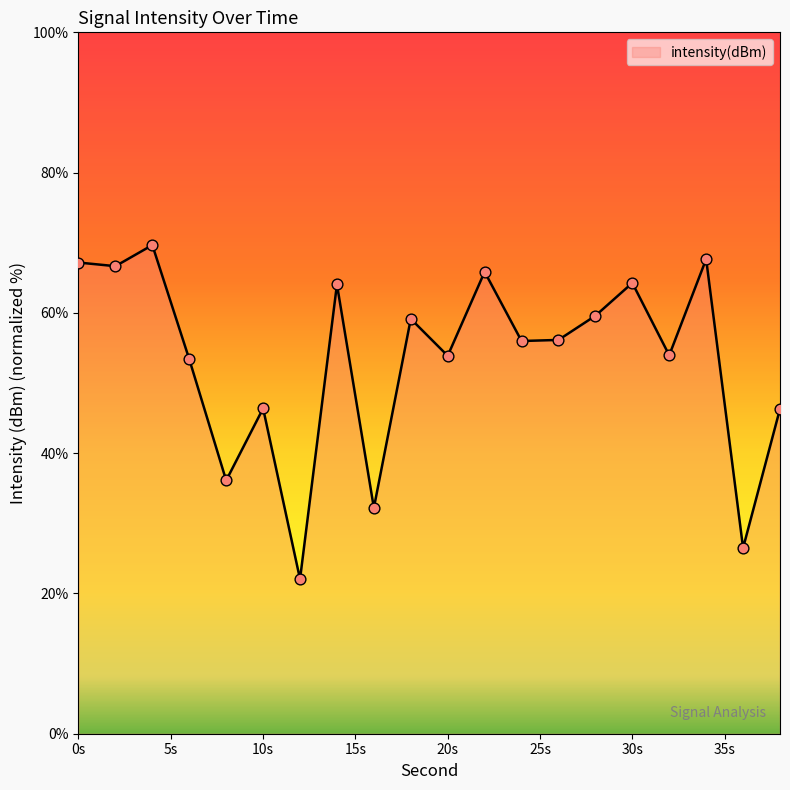

What is the difference between the maximum and minimum values?

47.6